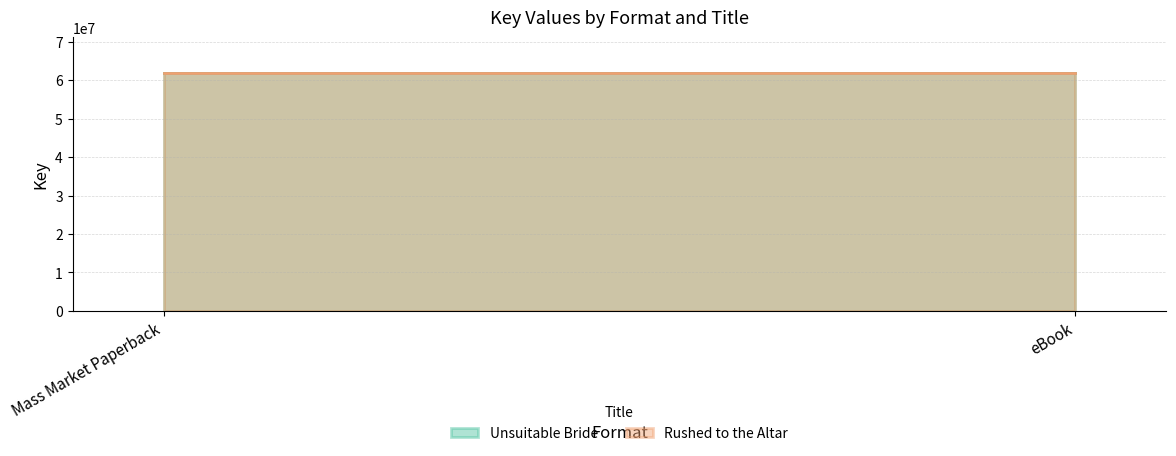

List the series in order of their peak value, lowest first.

Rushed to the Altar, Unsuitable Bride